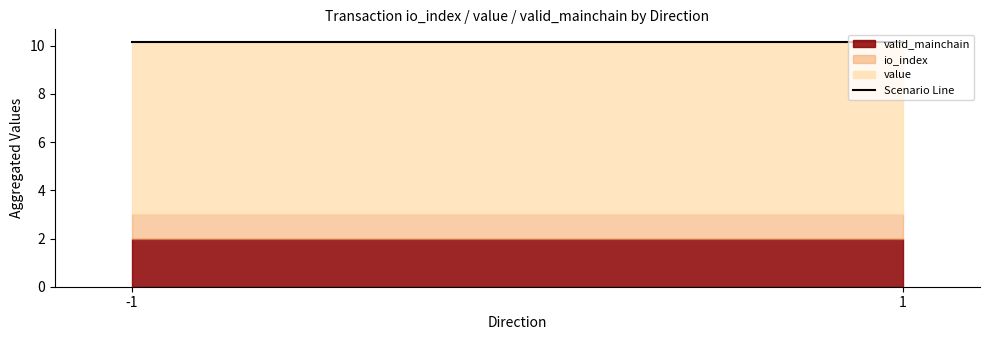

Where is io_index nearest to the value 0?

-1_0